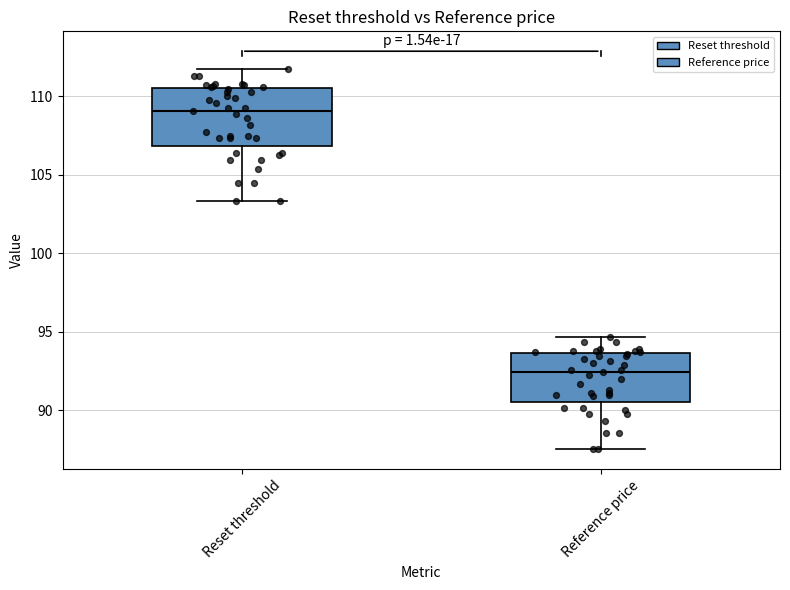

Reading left to right, read every box against the y-axis: the position of its median line, the range the box covers, and the ends of its whiskers. The values are not printed on the chart, so give them approximately, as read against the axis.

Reset threshold: median 109.0, box 107.0 to 110.5, whiskers 103.5 to 111.5
Reference price: median 92.5, box 90.5 to 93.5, whiskers 87.5 to 94.5